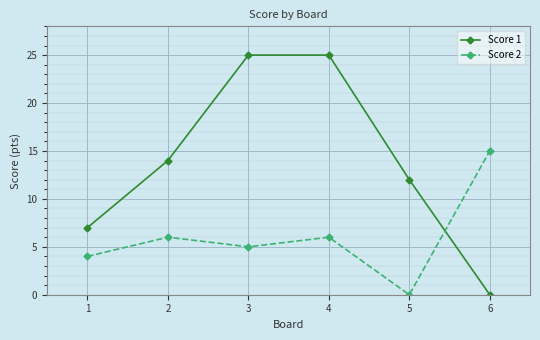

Rank the series by their maximum value, from lowest to highest.

Score 2, Score 1